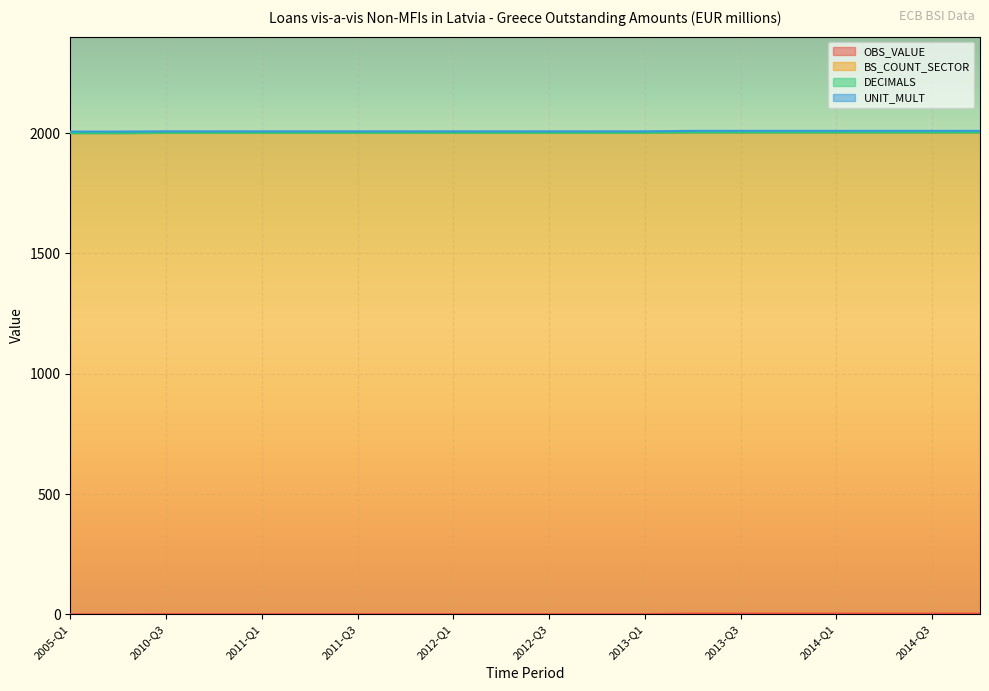

List the series in order of their peak value, lowest first.

DECIMALS, OBS_VALUE, UNIT_MULT, BS_COUNT_SECTOR